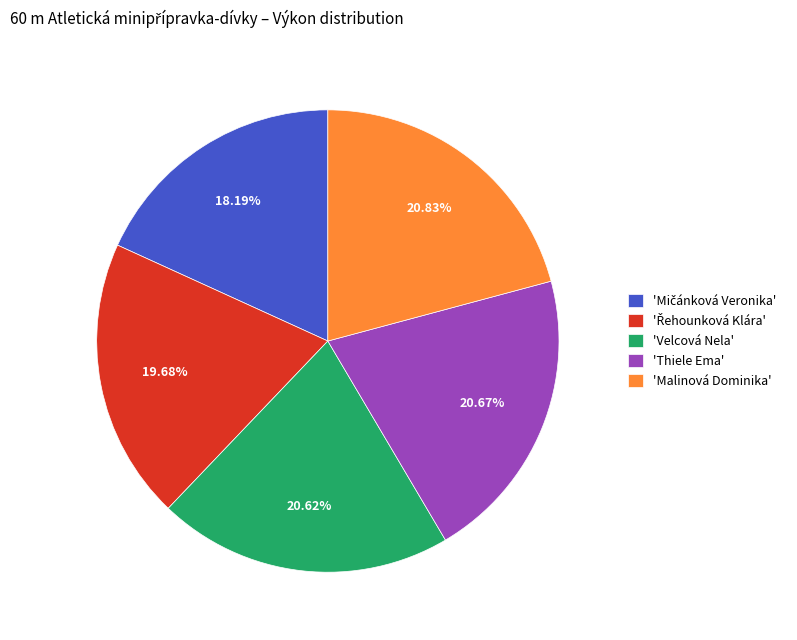

Does any single category account for the majority?

No